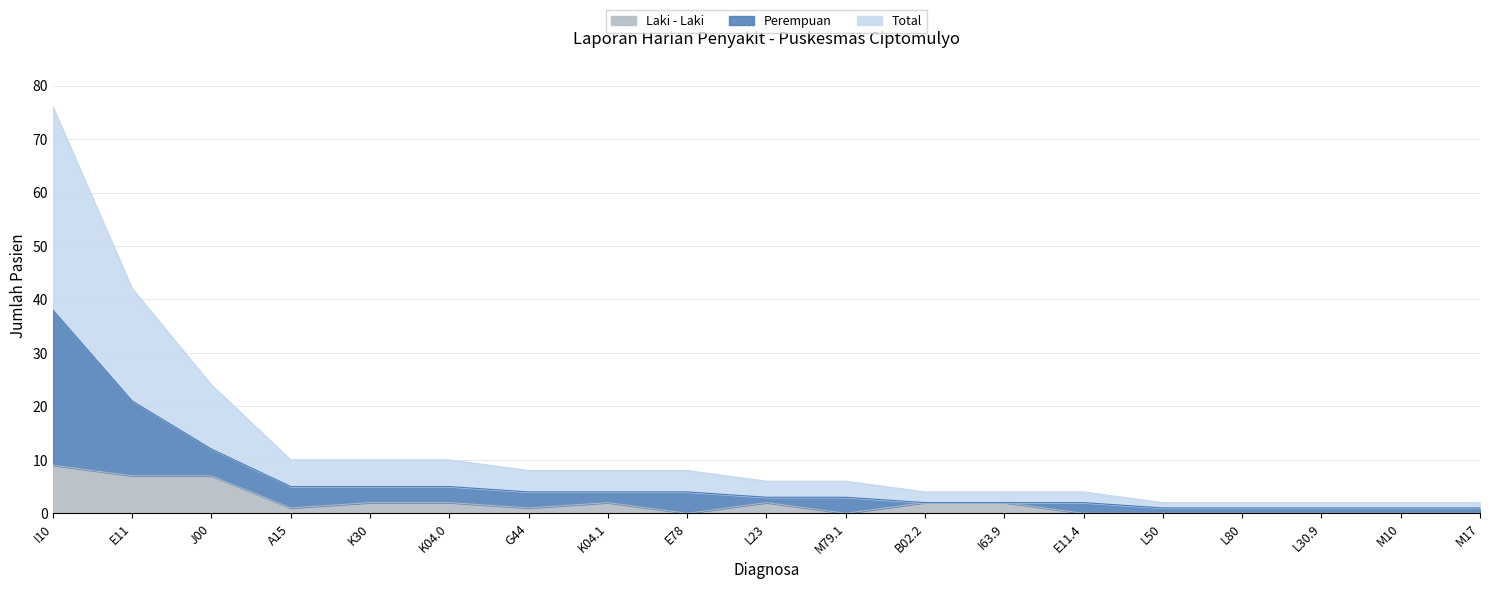

Reading left to right, transcribe all the data shown in this chart.

Laki - Laki: 9	7	7	1	2	2	1	2	0	2	0	2	2	0	0	0	0	0	0
Perempuan: 38	21	12	5	5	5	4	4	4	3	3	2	2	2	1	1	1	1	1
Total: 76	42	24	10	10	10	8	8	8	6	6	4	4	4	2	2	2	2	2